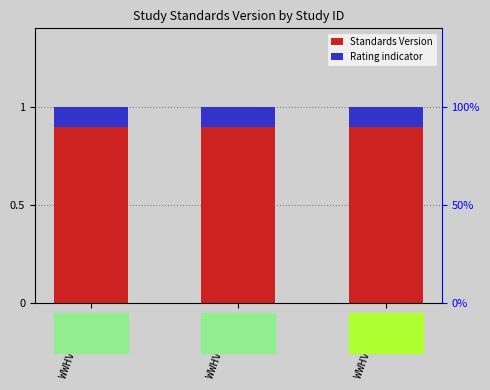

What position from the left is WWHV016715?

1